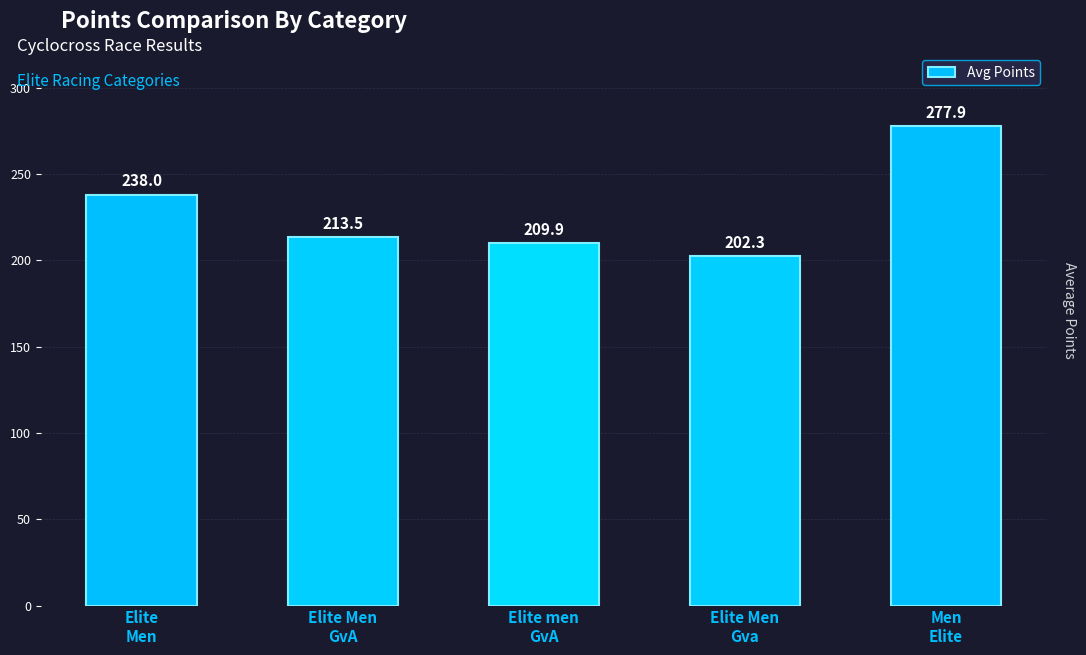

Rank the categories by value from highest to lowest.

Men
Elite, Elite
Men, Elite Men
GvA, Elite men
GvA, Elite Men
Gva